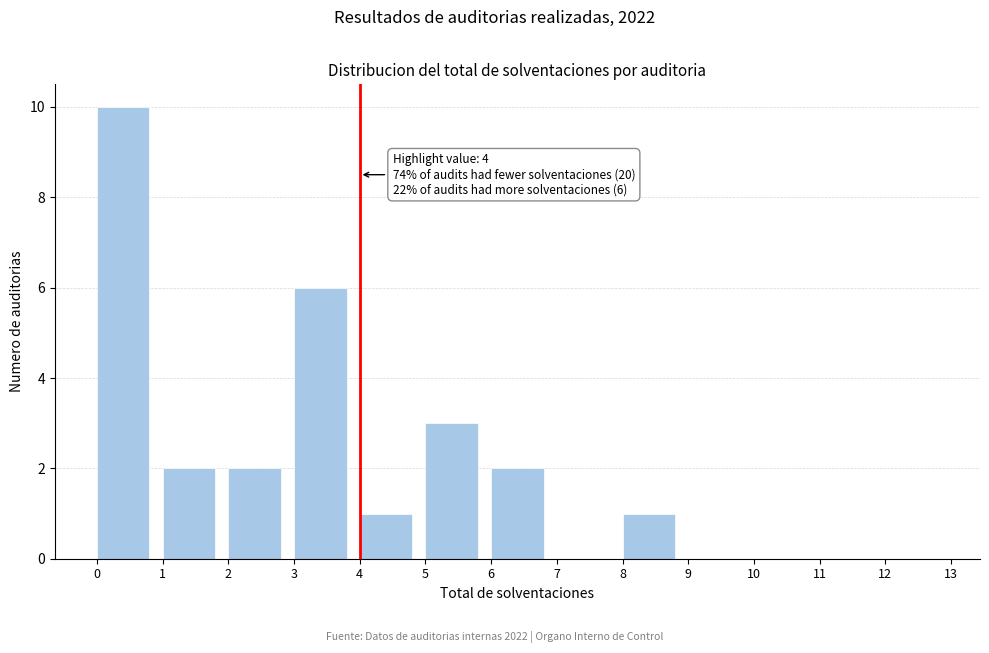

Over which range of the x-axis is the bar tallest?

0 to 1